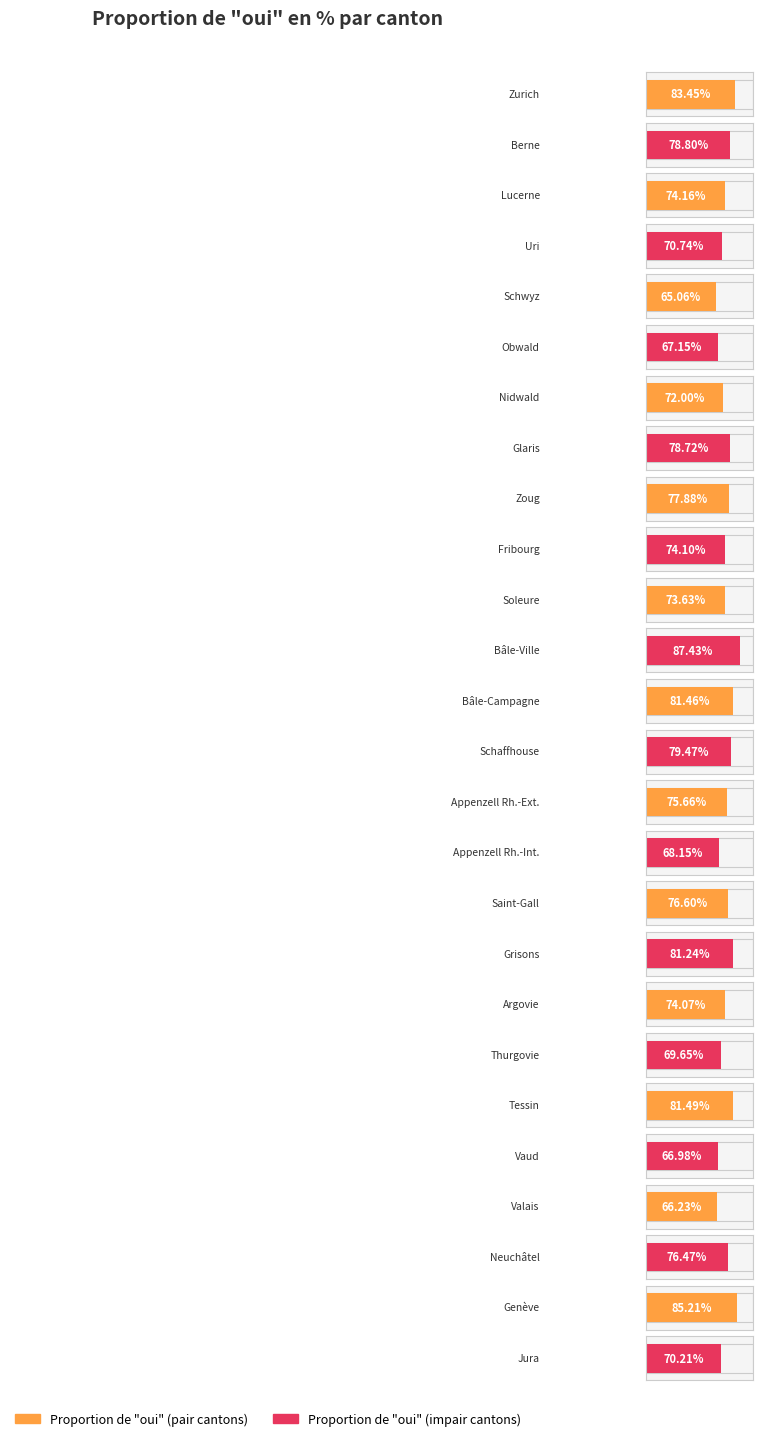

Reading left to right, what are all the values shown in this chart?

83.5	78.8	74.2	70.7	65.1	67.2	72.0	78.7	77.9	74.1	73.6	87.4	81.5	79.5	75.7	68.2	76.6	81.2	74.1	69.7	81.5	67.0	66.2	76.5	85.2	70.2